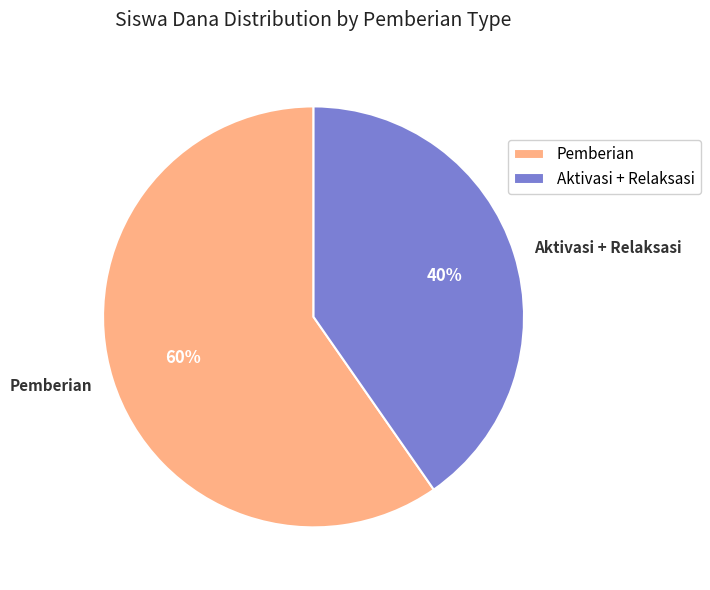

Rank the categories by value from lowest to highest.

Aktivasi + Relaksasi, Pemberian